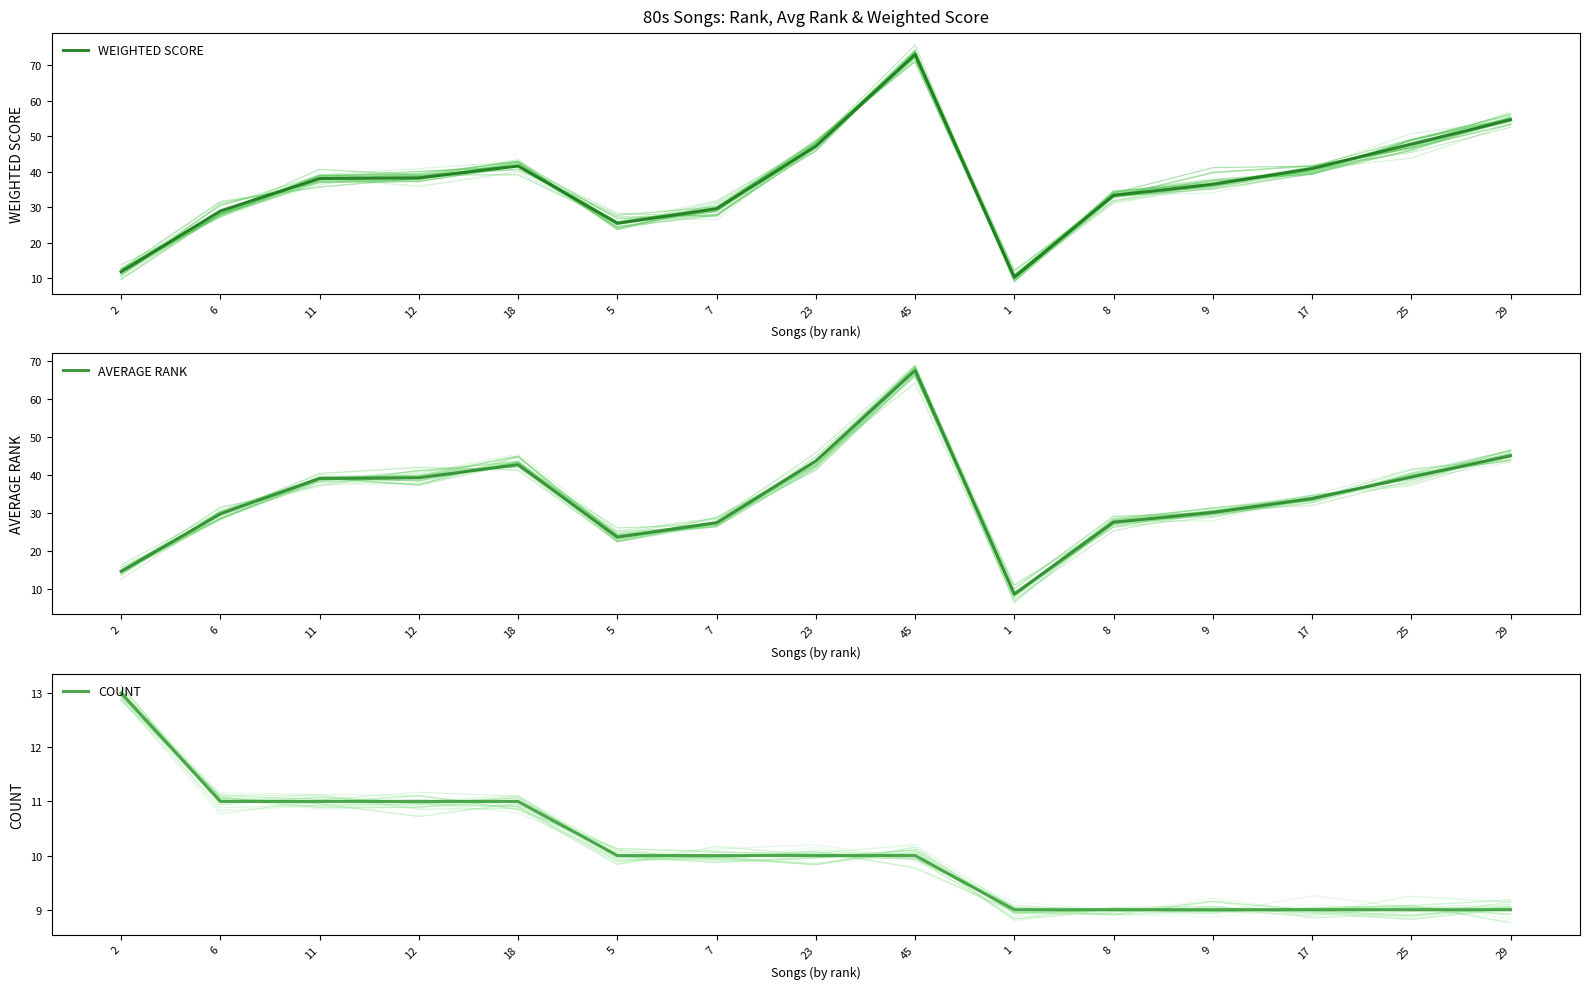

Which series ends up on top after the final intersection of WEIGHTED SCORE and AVERAGE RANK?

WEIGHTED SCORE